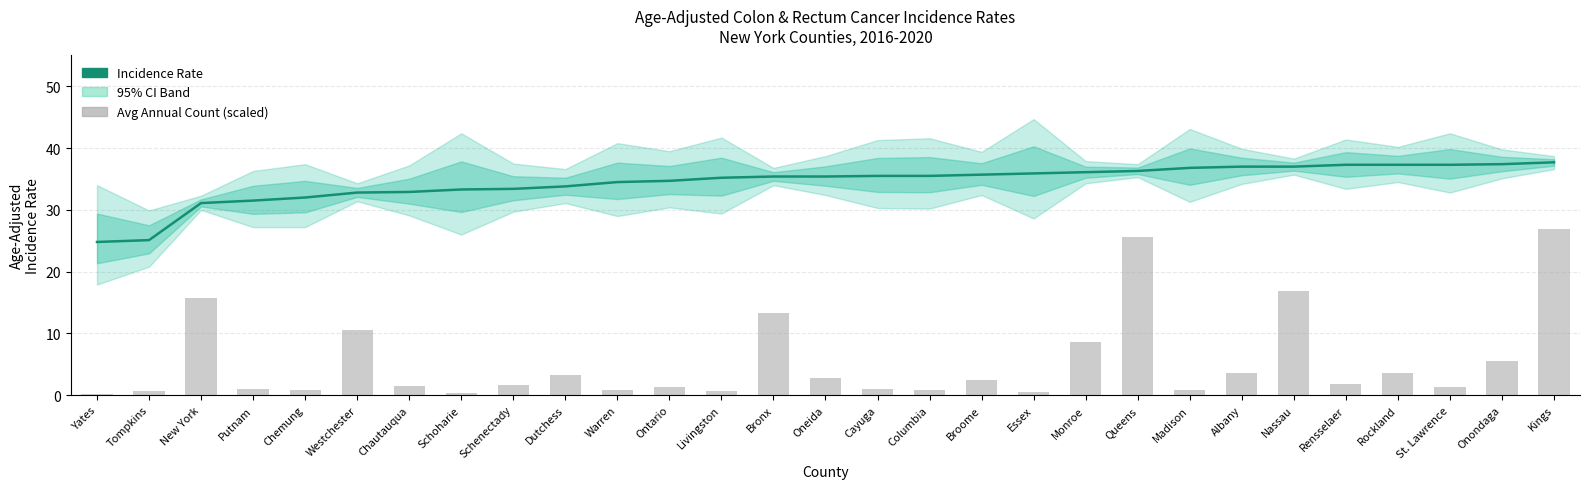

What is the difference between the highest and lowest values at Dutchess?

30.5